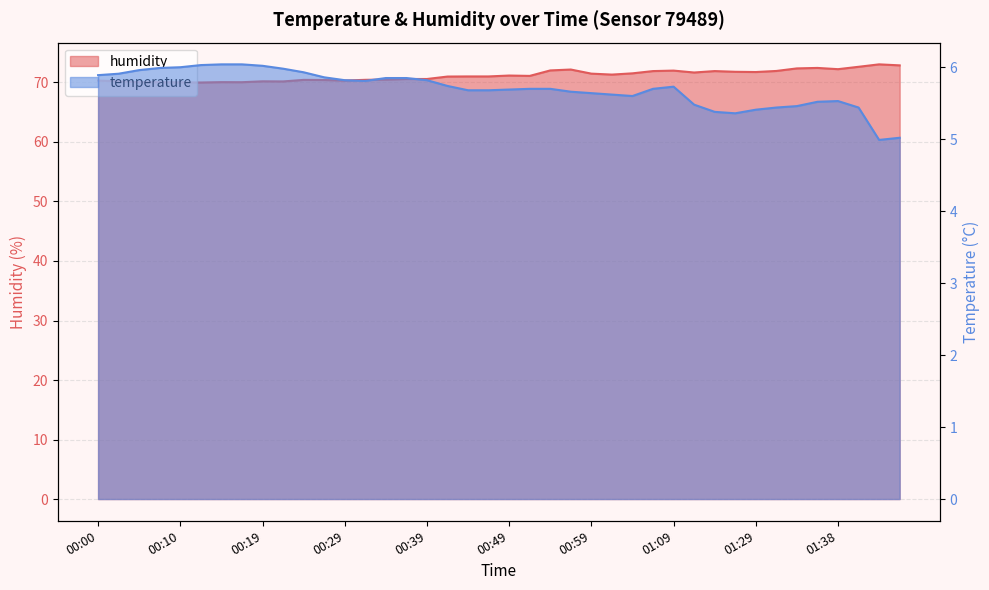

At how many categories does at least one series exceed 32?

40